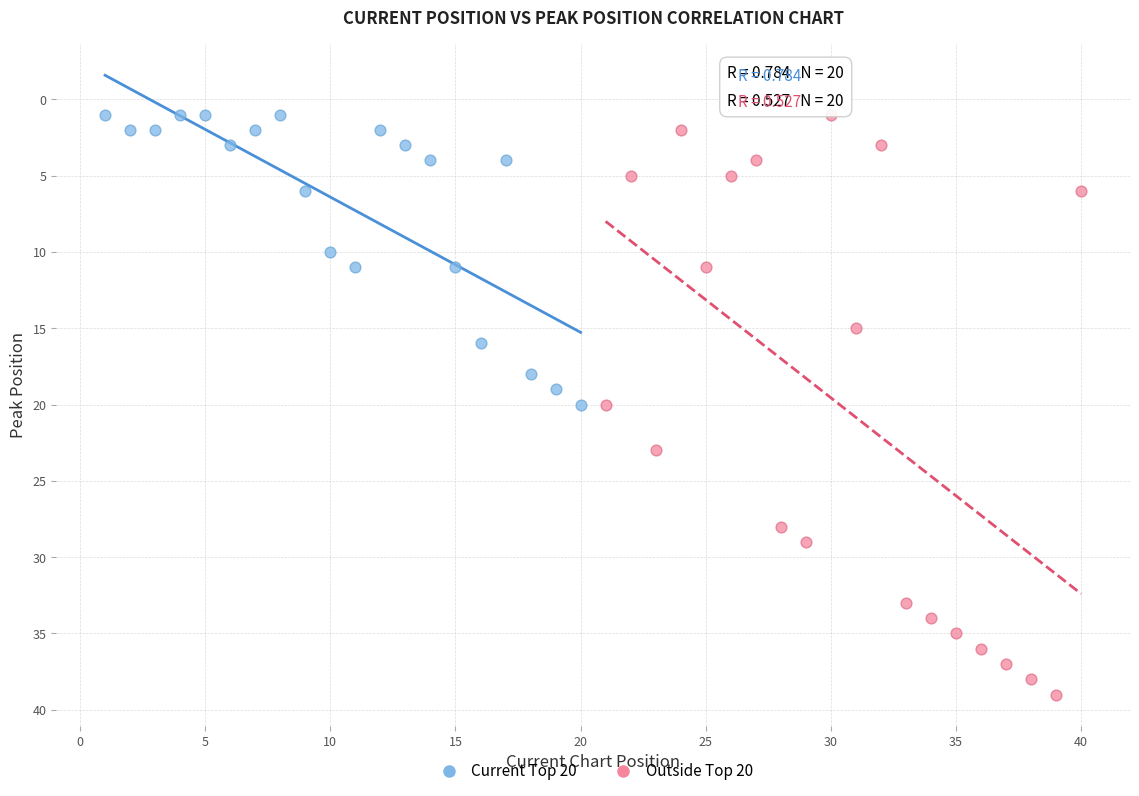

Which series reaches the maximum Y coordinate?

Outside Top 20